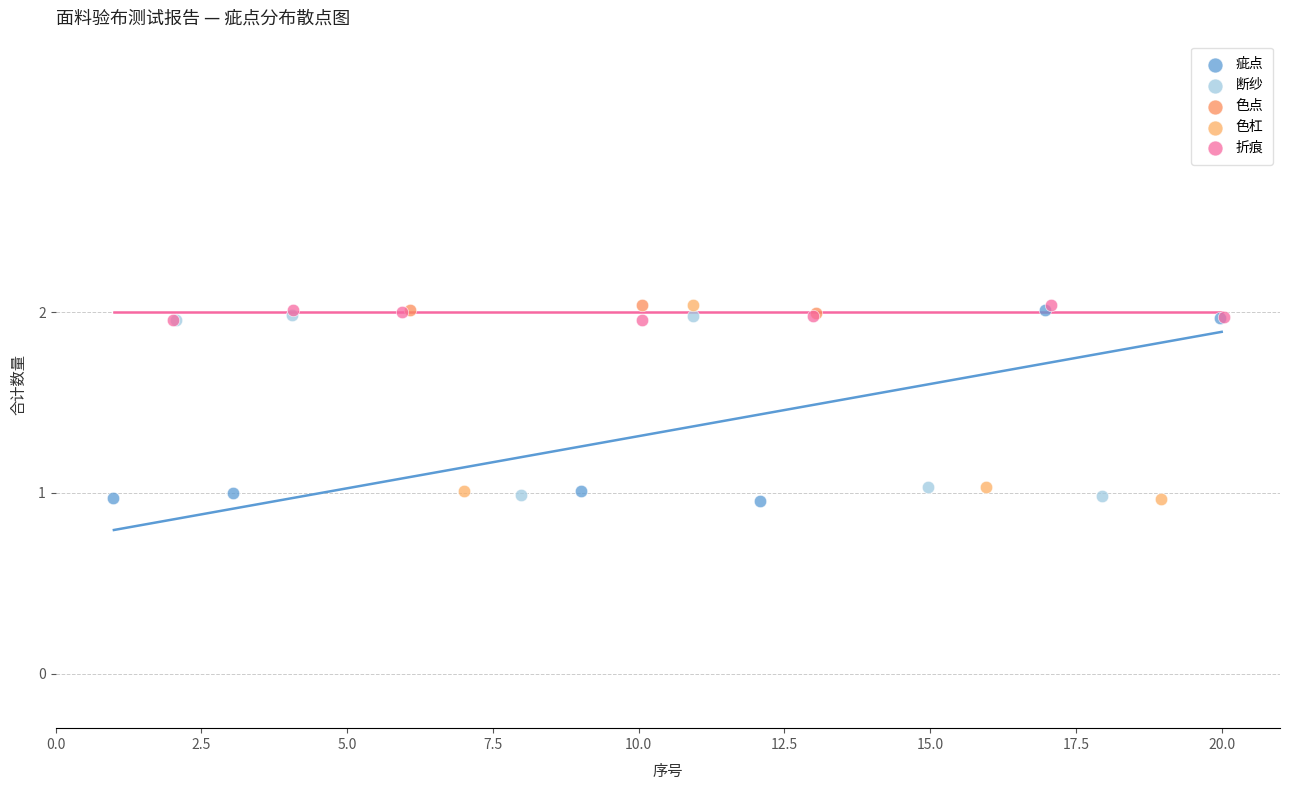

What are all the series names shown in the legend?

疵点, 断纱, 色点, 色杠, 折痕